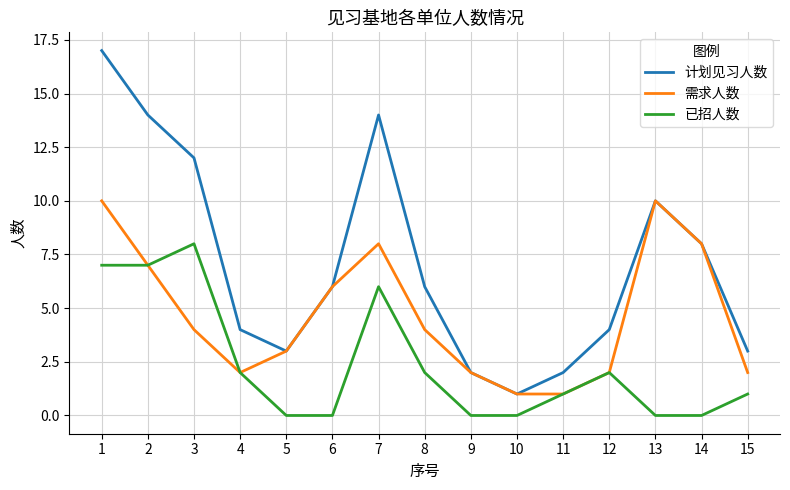

List the series in order of their peak value, highest first.

计划见习人数, 需求人数, 已招人数